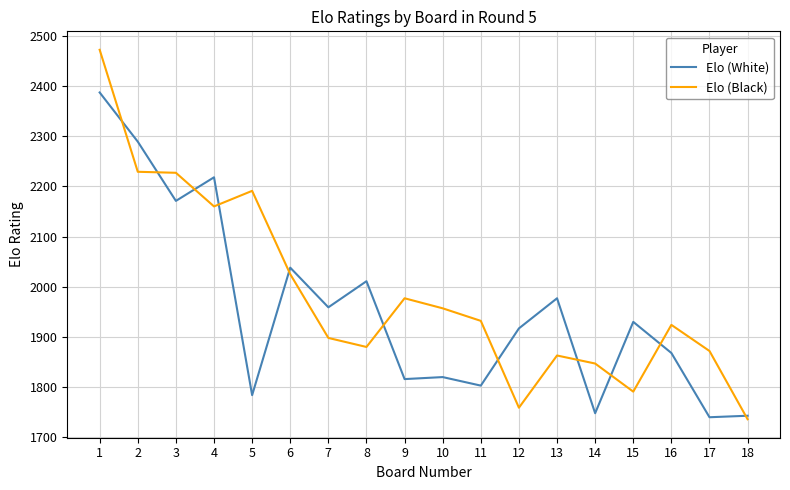

Which series changed the most between 1 and 13?

Elo (Black)